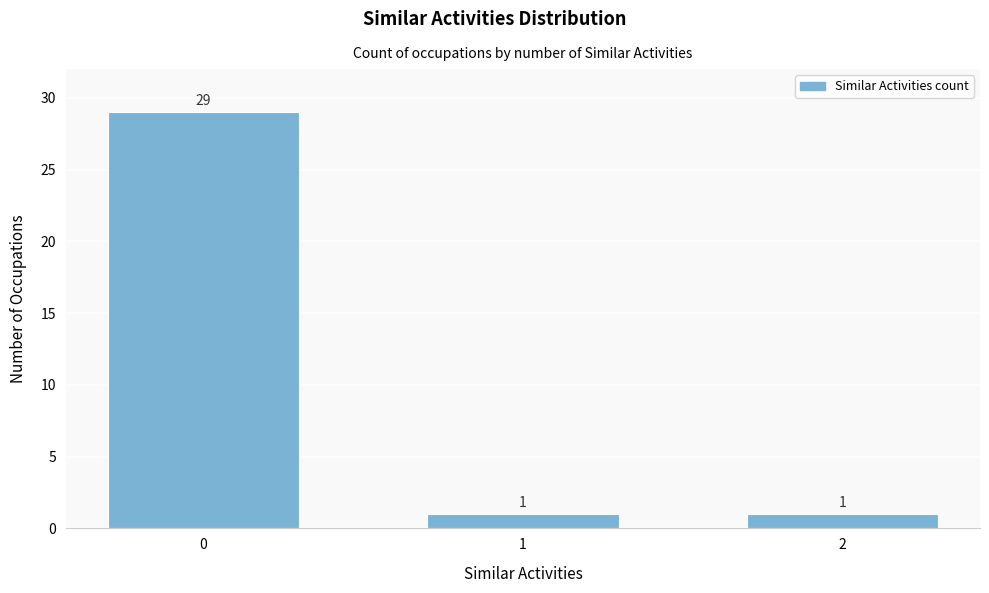

Reading left to right, what are all the values shown in this chart?

0=29	1=1	2=1